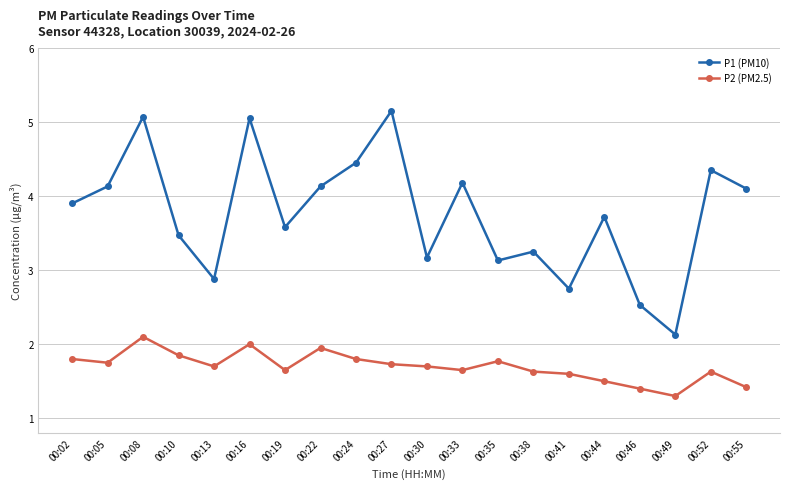

Which series has the largest range (max minus min)?

P1 (PM10)